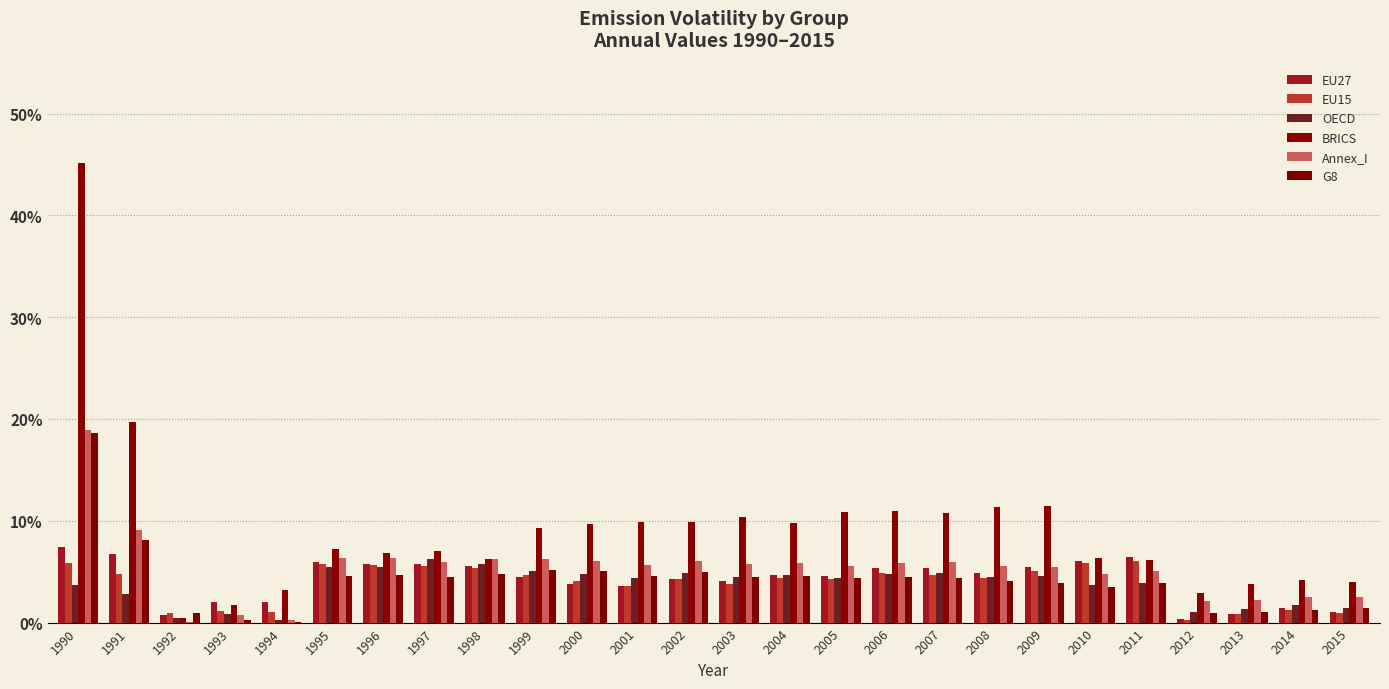

Are the bars horizontal?

No